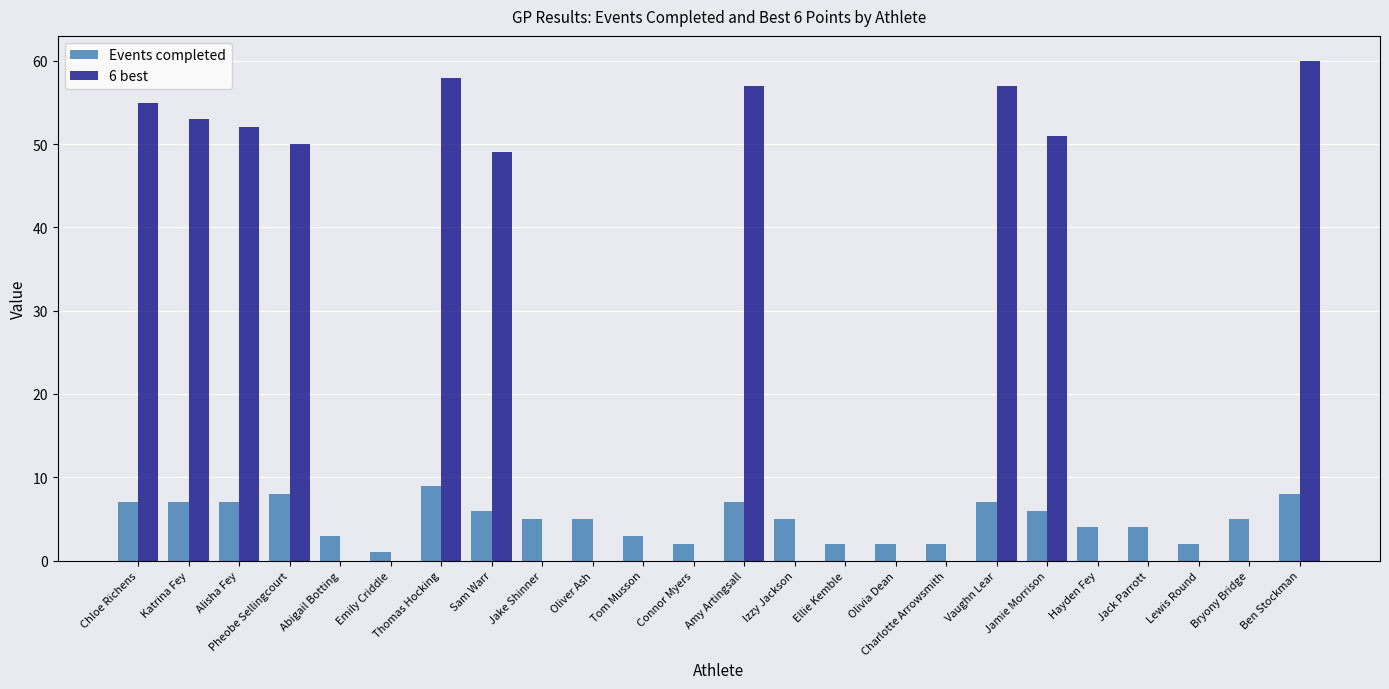

True or false: Events completed has a value of 2 at Connor Myers.

True